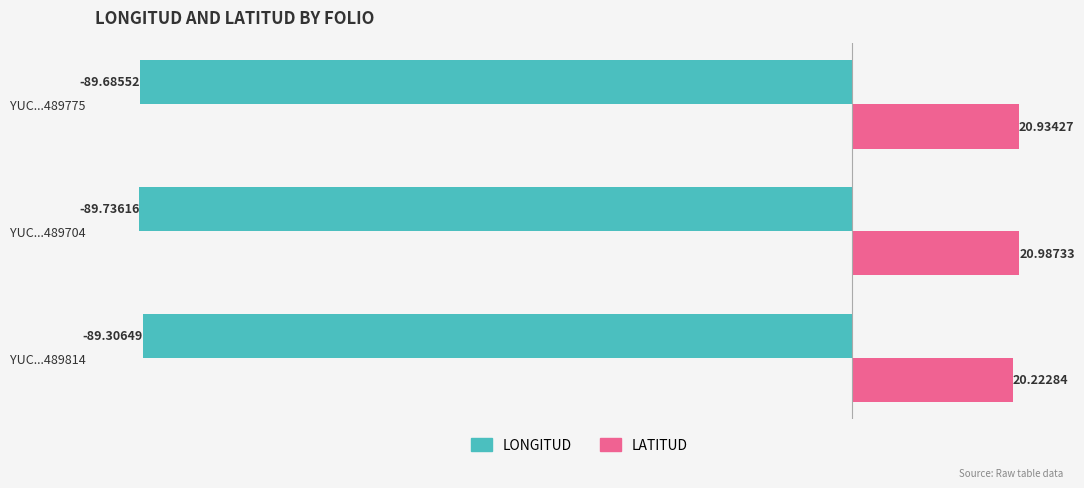

Rank the series at YUC...489814 from highest to lowest value.

LATITUD, LONGITUD